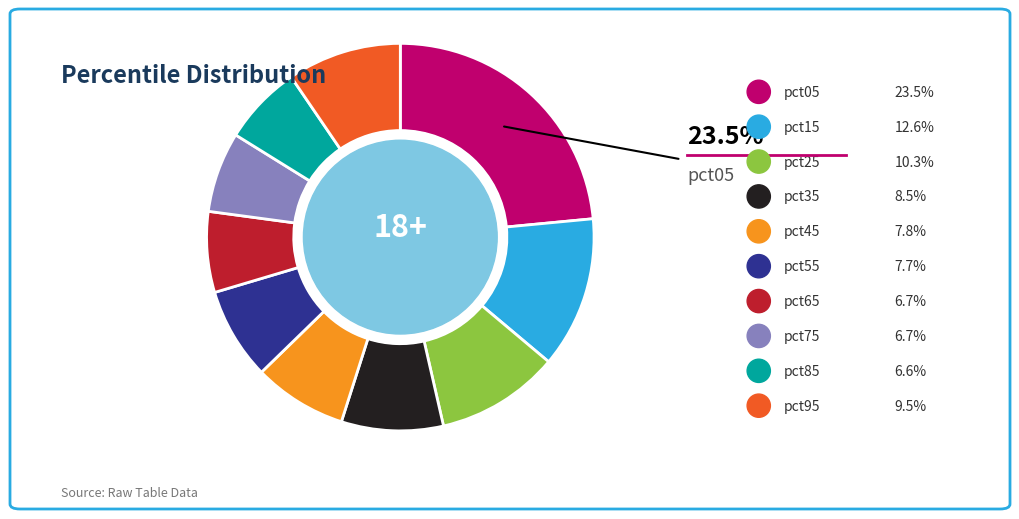

Does any single category account for the majority?

No